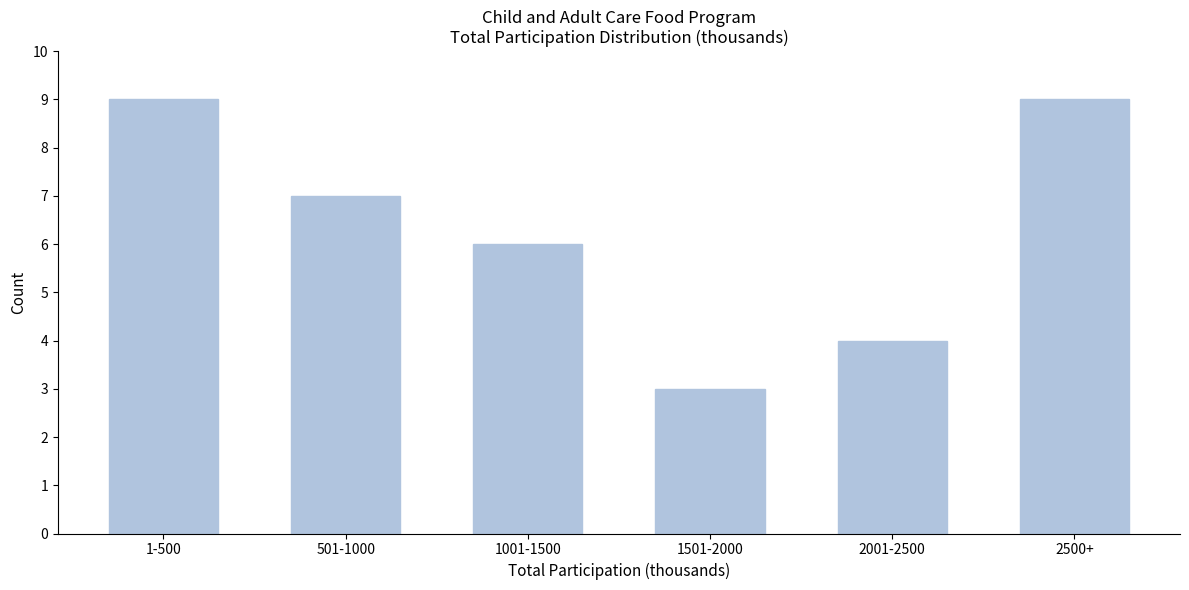

Reading left to right, extract all data points from this chart.

9	7	6	3	4	9